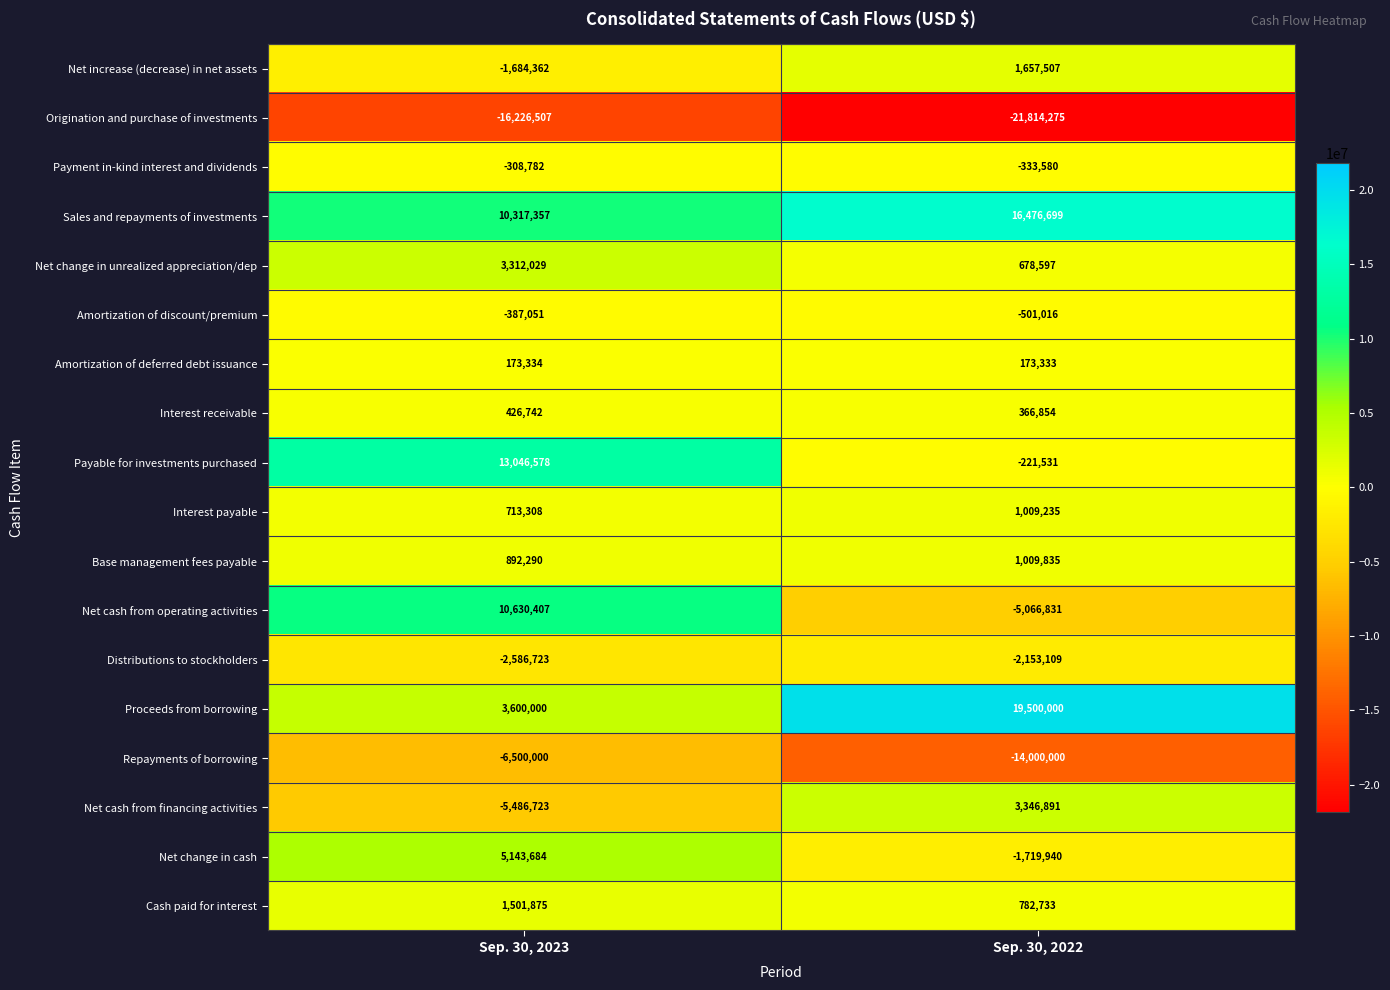

At which label is Payable for investments purchased closest to 6412523?

Sep. 30, 2022